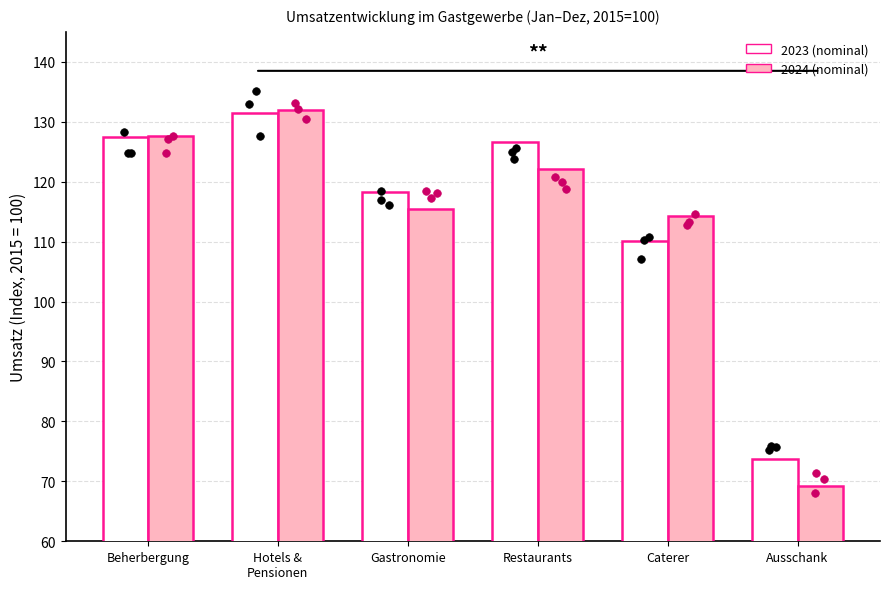

Is the value of 2023 (nominal) at Hotels &
Pensionen greater than the value of 2024 (nominal) at Ausschank?

Yes